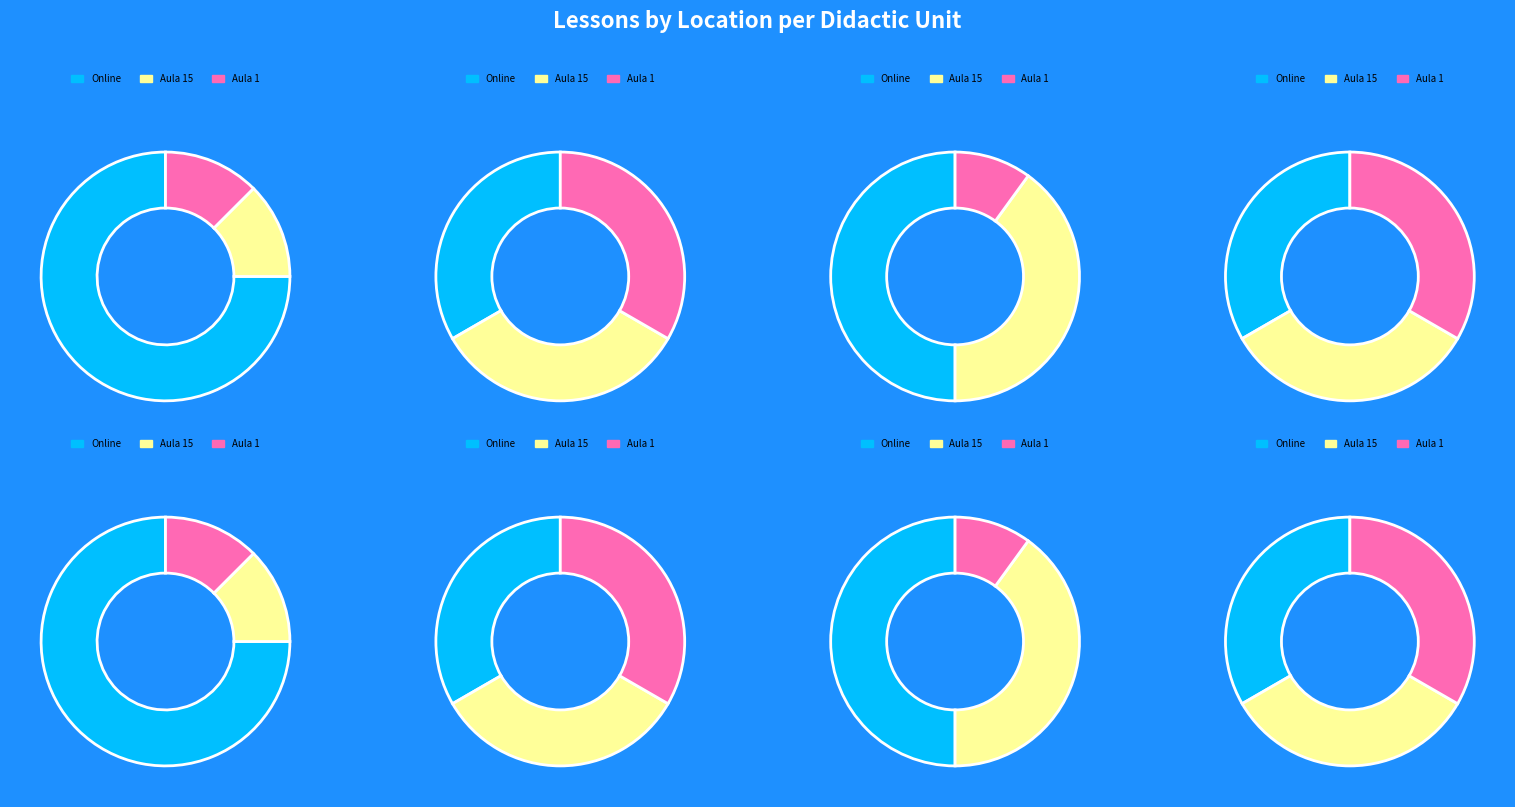

Is it true that aula_1 is 29% of the pie?

True